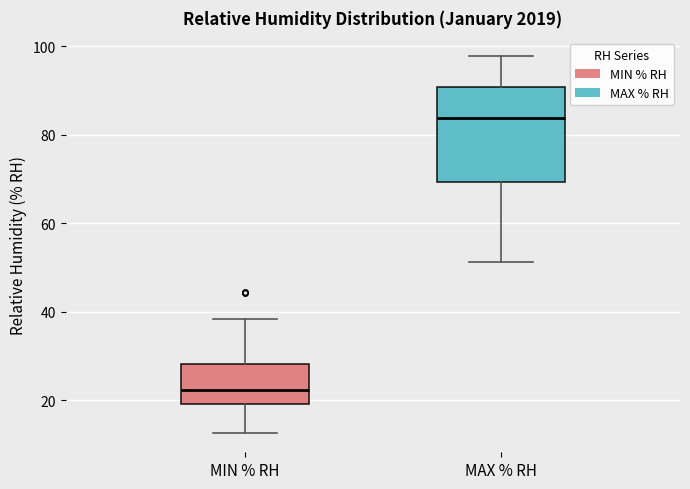

Reading left to right, transcribe this box plot: for each box, give where its median line is, the range the box spans, and where its two whiskers end, as read against the y-axis. The values are not printed on the chart, so give them approximately, as read against the axis.

MIN % RH: median 22, box 20 to 28, whiskers 12 to 38
MAX % RH: median 84, box 70 to 90, whiskers 52 to 98